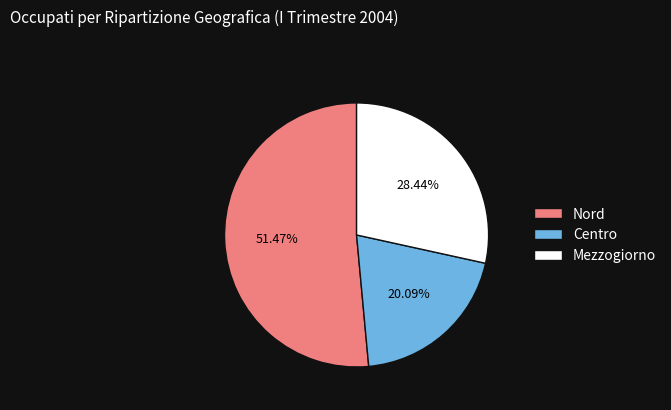

What percentage is the Mezzogiorno slice, to the nearest percent?

28%